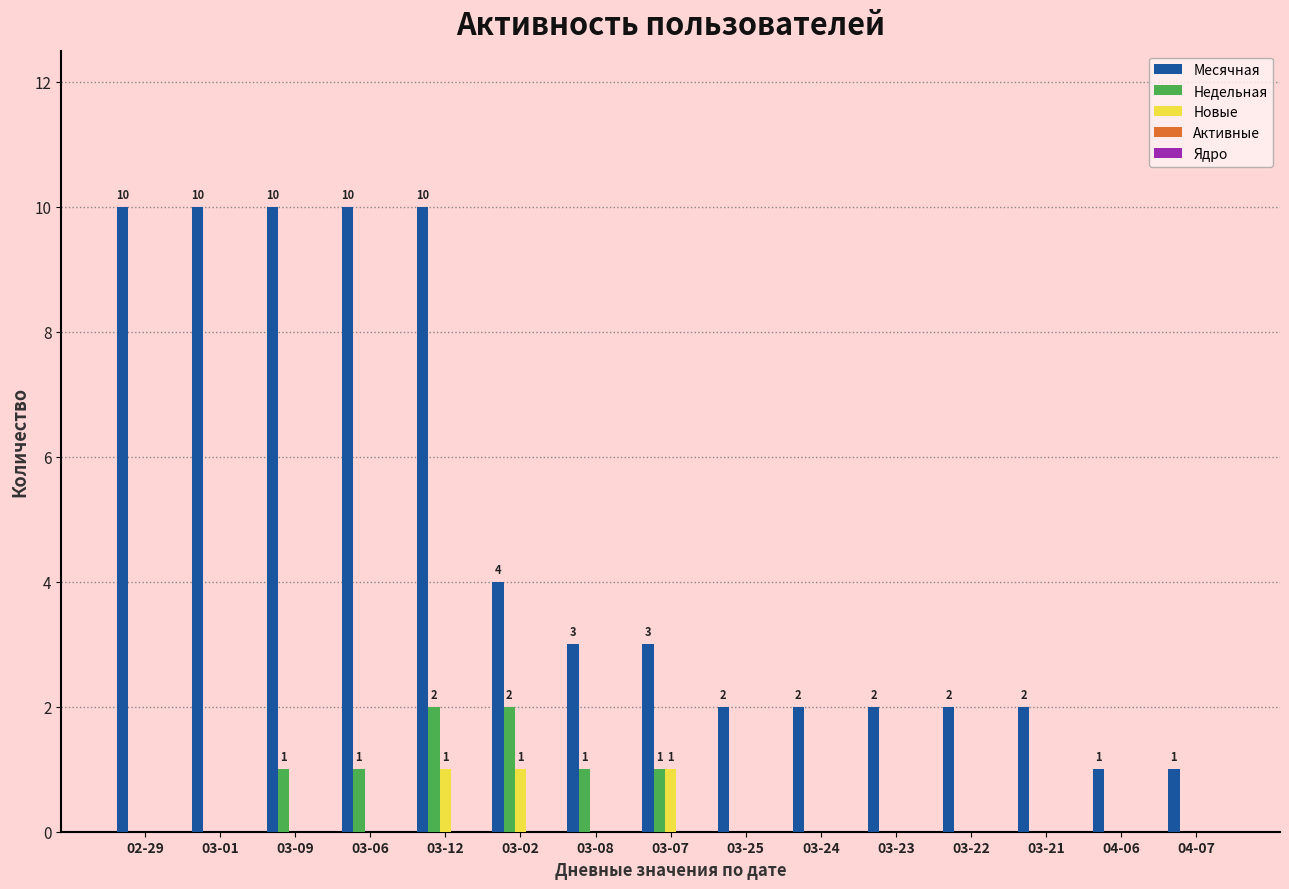

Which series has the largest total across all categories?

Месячная